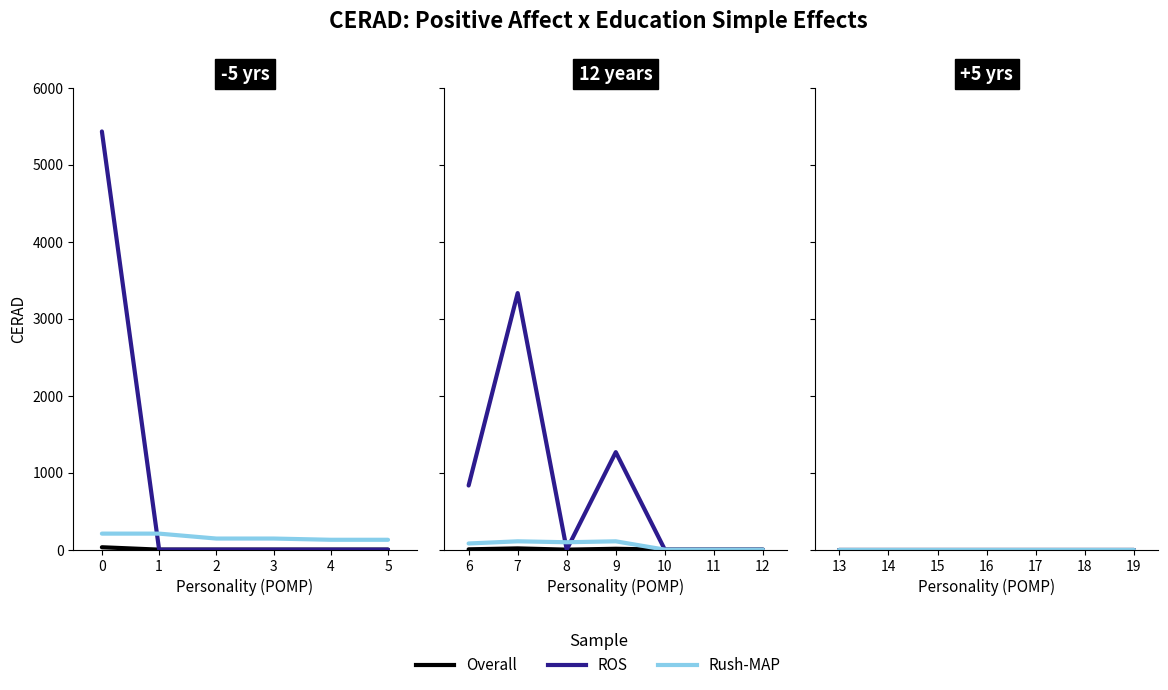

The Overall series shows 0 at 18. True or false?

True